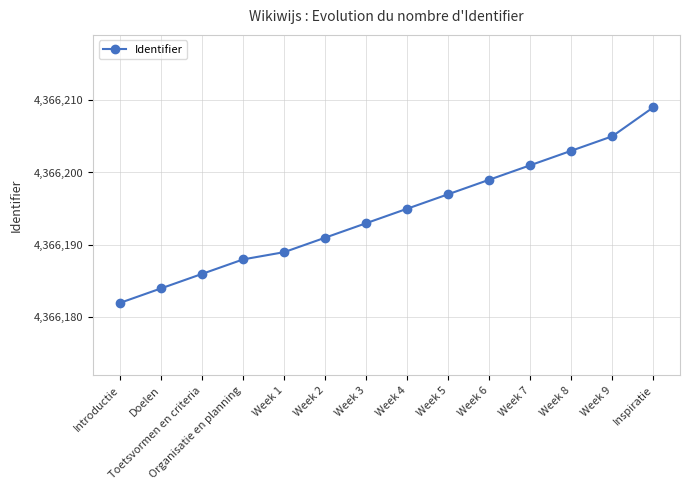

True or false: the data shows 4366205 at Week 9.

True